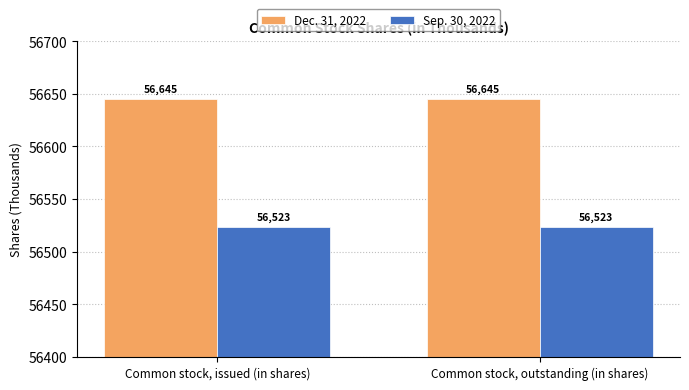

Read the Sep. 30, 2022 value at Common stock, issued (in shares).

56523